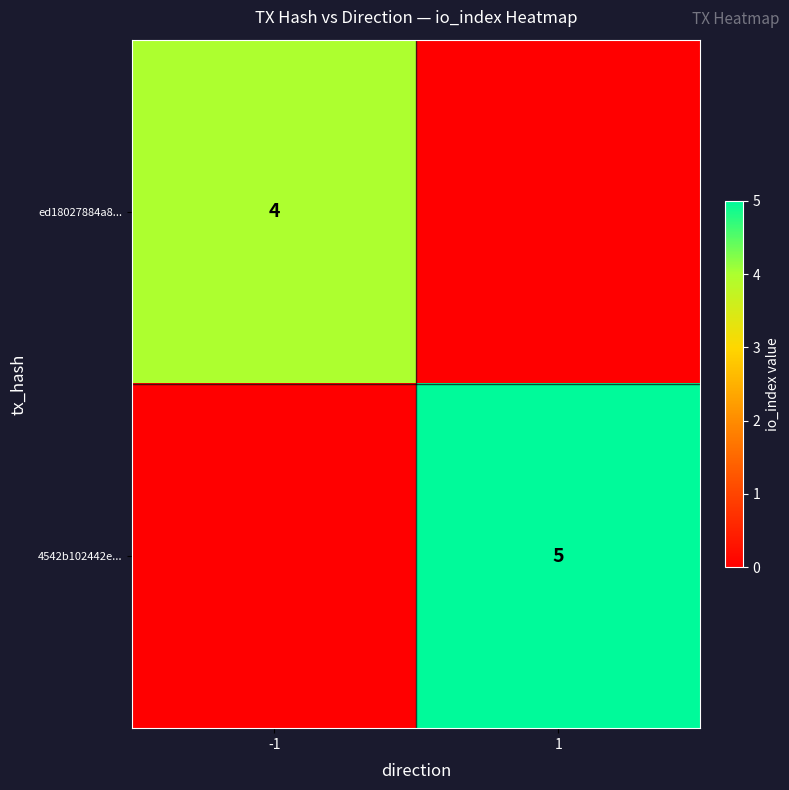

Is it true that ed18027884a8... equals 4 at -1?

True